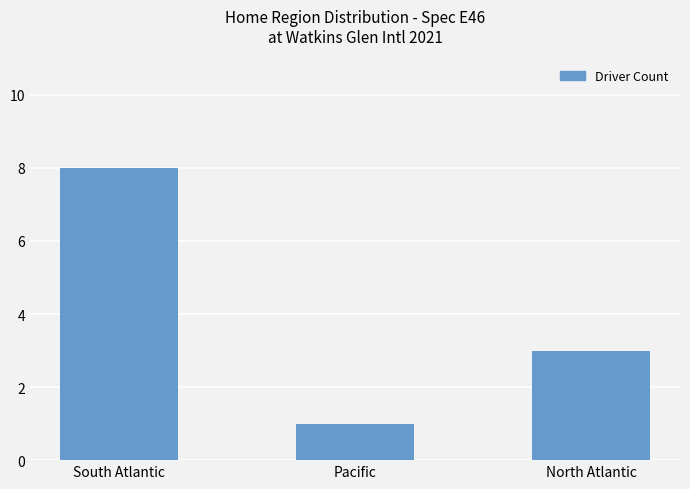

What is the maximum value shown in the chart?

8